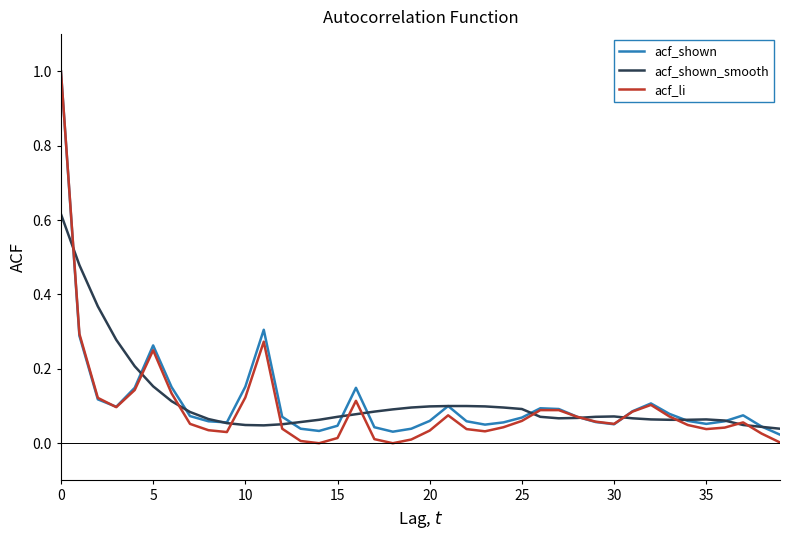

What is the maximum value shown in the chart?

1.0